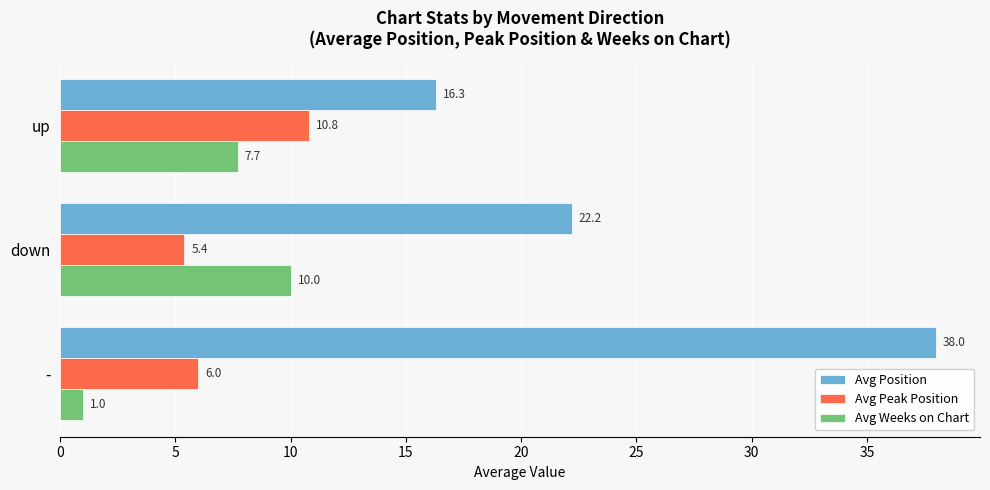

The value of Avg Weeks on Chart at up is 7.7. True or false?

True